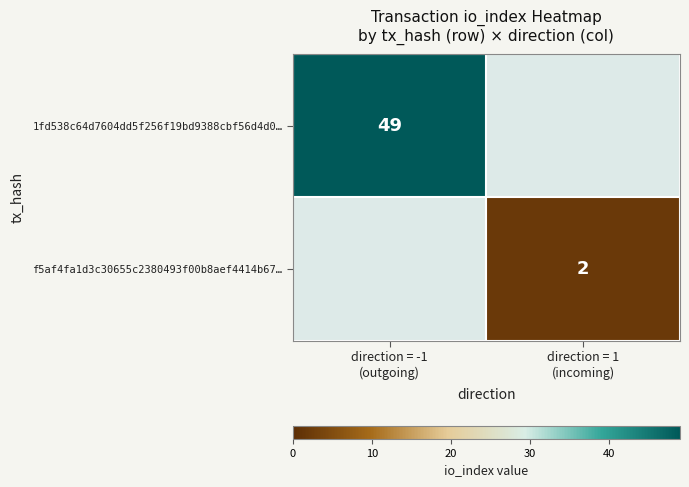

Which series has the widest spread of values?

1fd538c64d7604dd5f256f19bd9388cbf56d4d0…